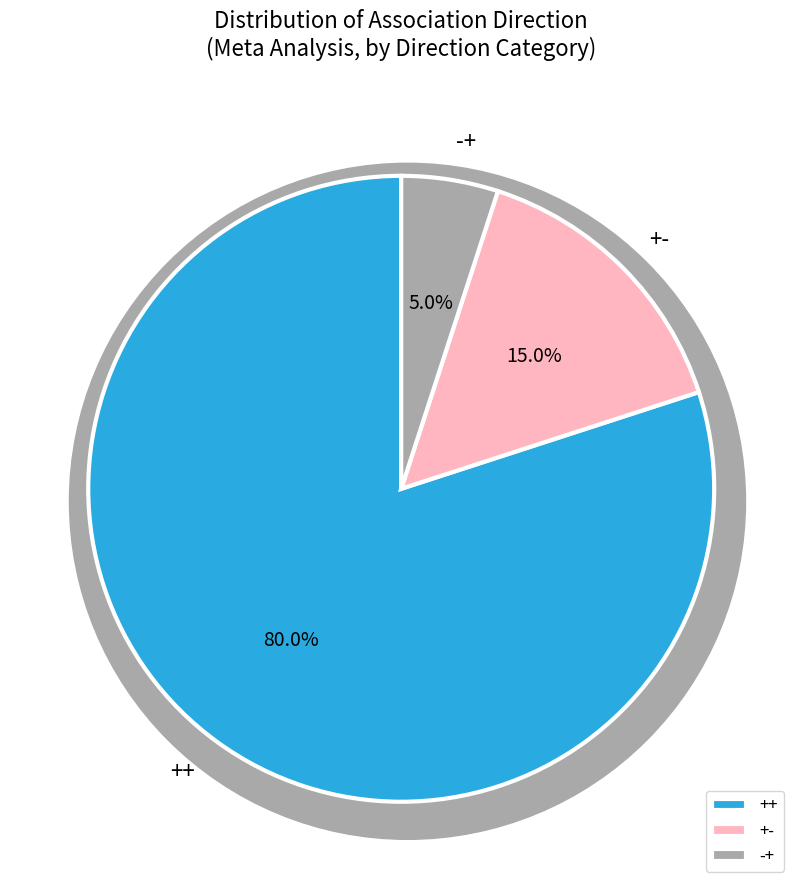

Which category has the biggest portion of the pie?

++